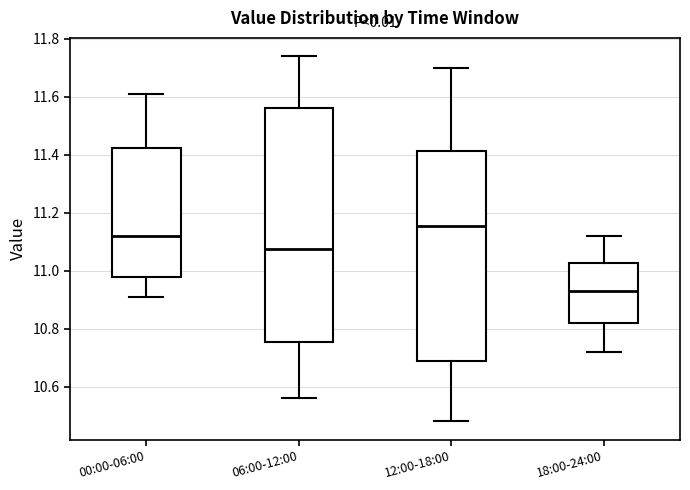

Which box's median line is the highest?

12:00-18:00